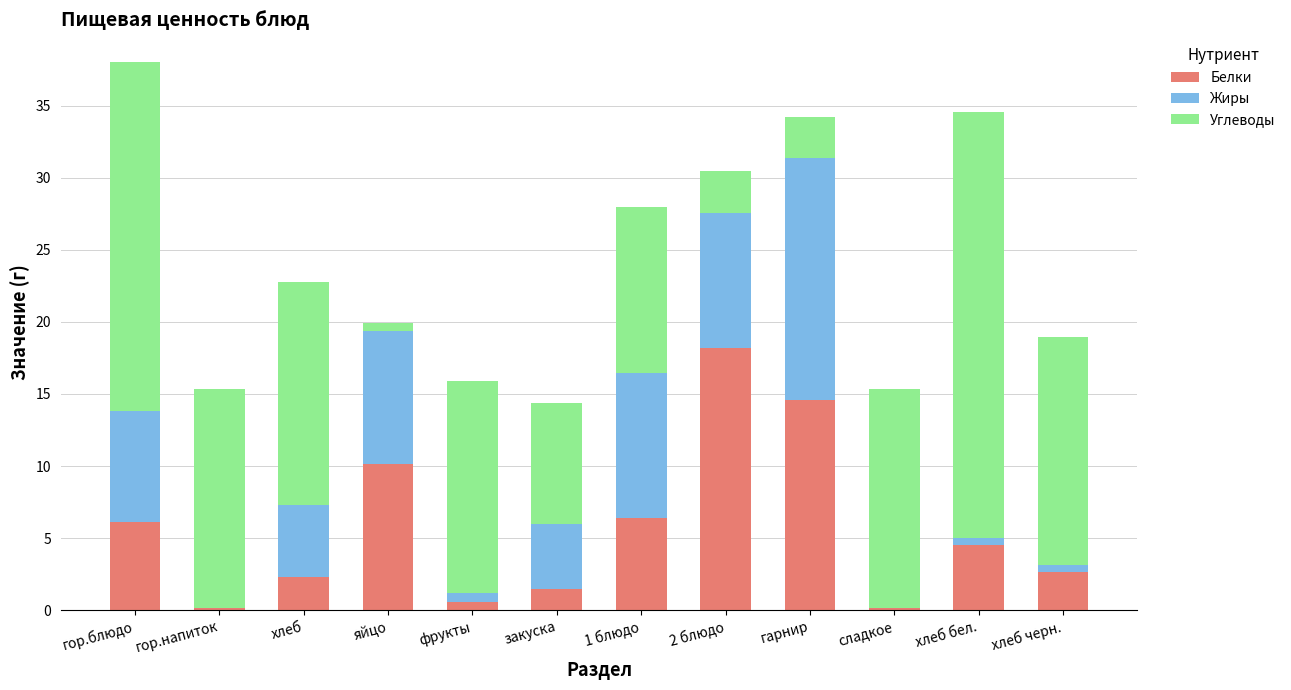

Where does the Белки series first go above 4?

гор.блюдо